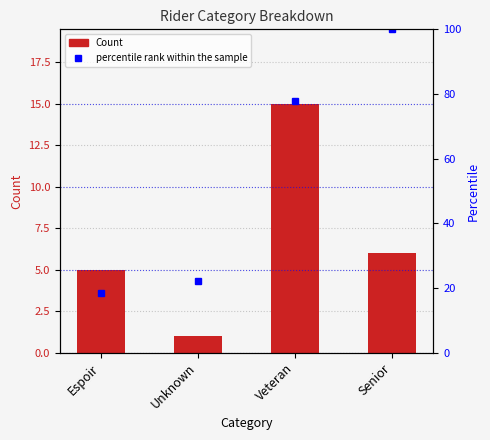

What are all the series names shown in the legend?

Count, percentile rank within the sample